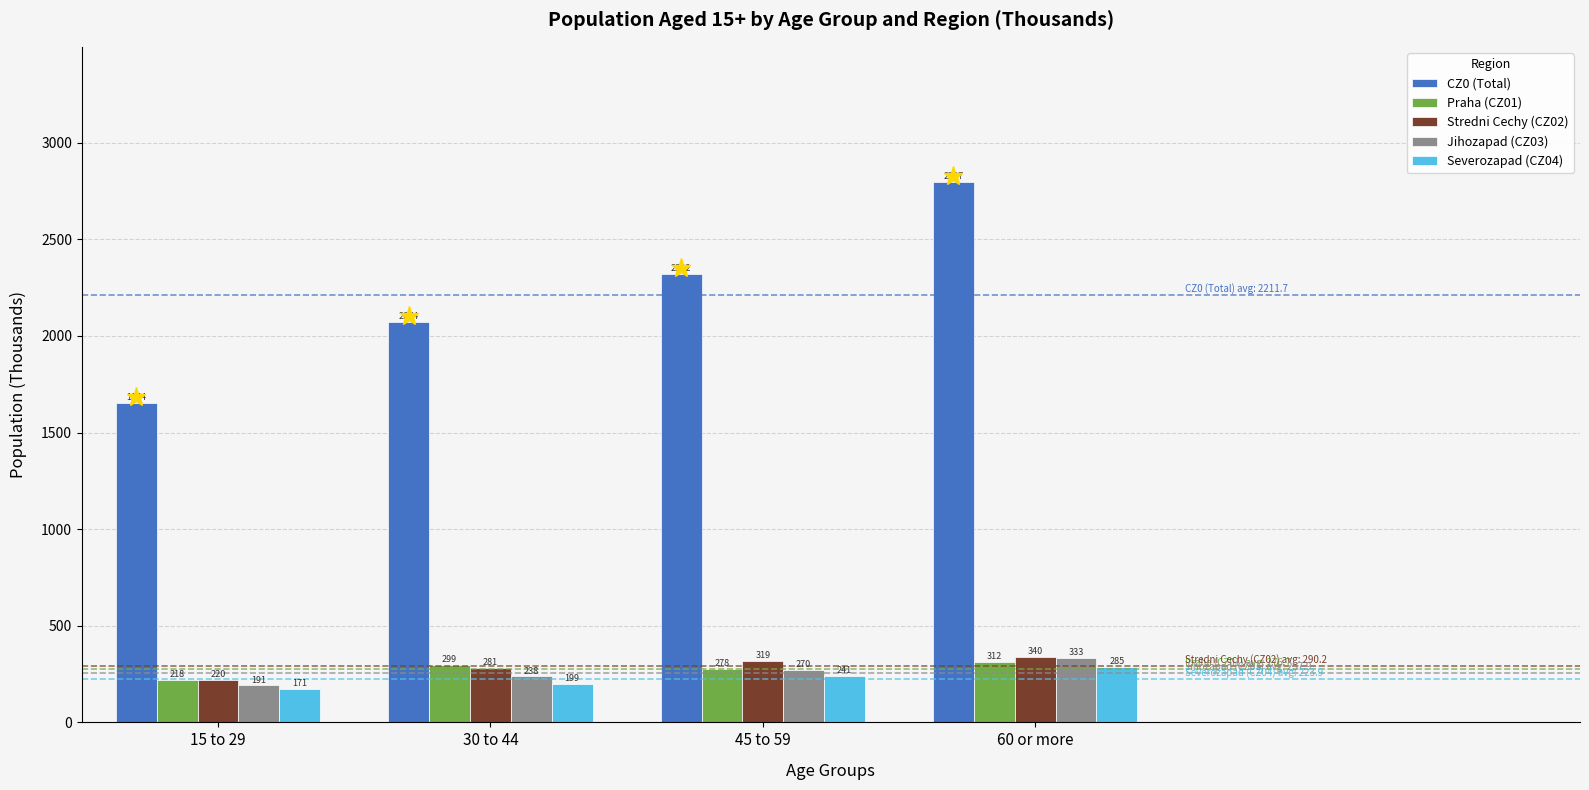

Rank the categories by Praha (CZ01) value from highest to lowest.

60 or more, 30 to 44, 45 to 59, 15 to 29